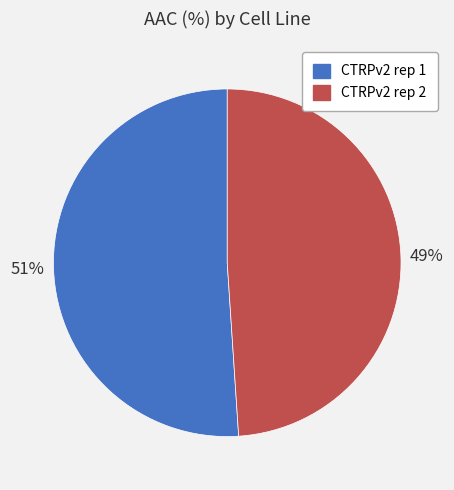

The CTRPv2 rep 1 slice represents 45% of the pie. True or false?

False